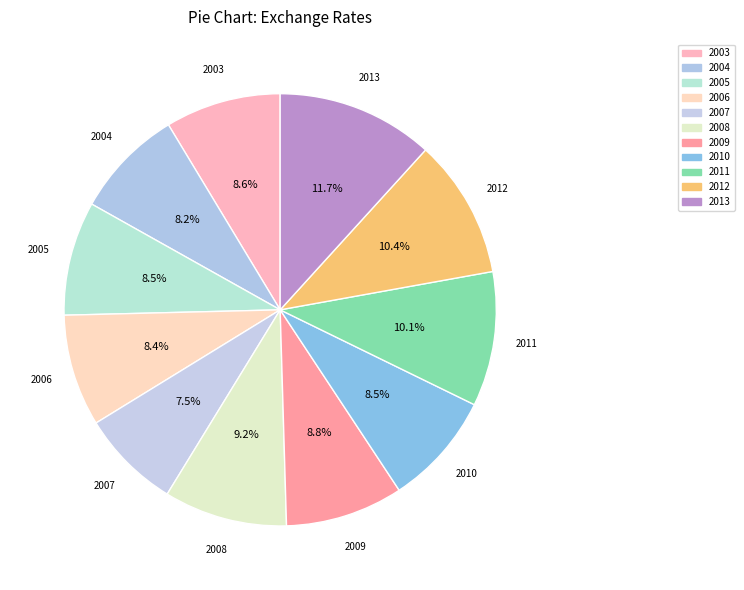

How many segments does this pie chart have?

11